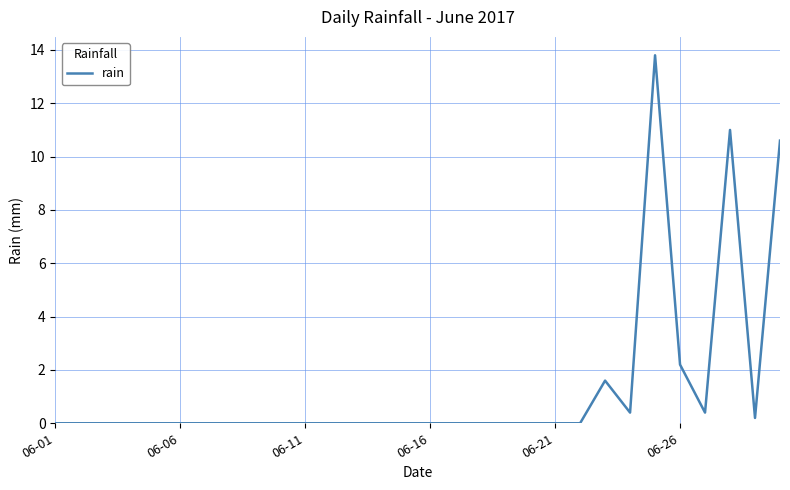

Reading left to right, list all the values displayed in this chart.

0.0	0.0	0.0	0.0	0.0	0.0	0.0	0.0	0.0	0.0	0.0	0.0	0.0	0.0	0.0	0.0	0.0	0.0	0.0	0.0	0.0	0.0	1.6	0.4	13.8	2.2	0.4	11.0	0.2	10.6